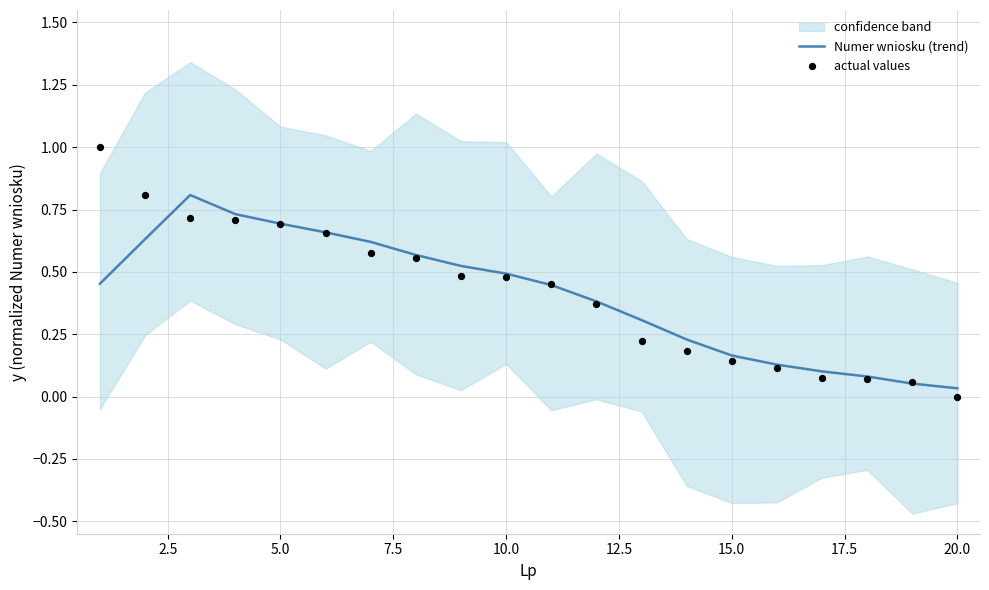

Which series has the largest total across all categories?

actual values